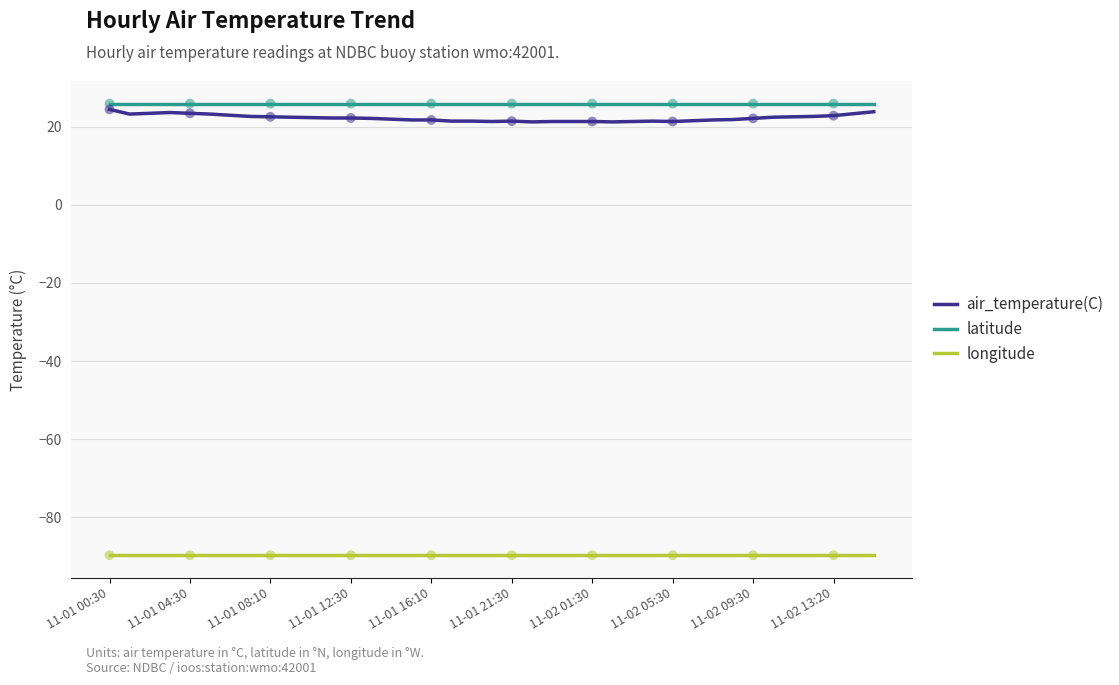

Which series has the largest range (max minus min)?

air_temperature(C)